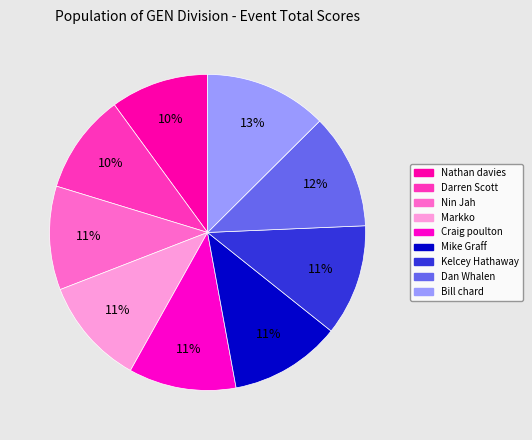

How many segments does this pie chart have?

9